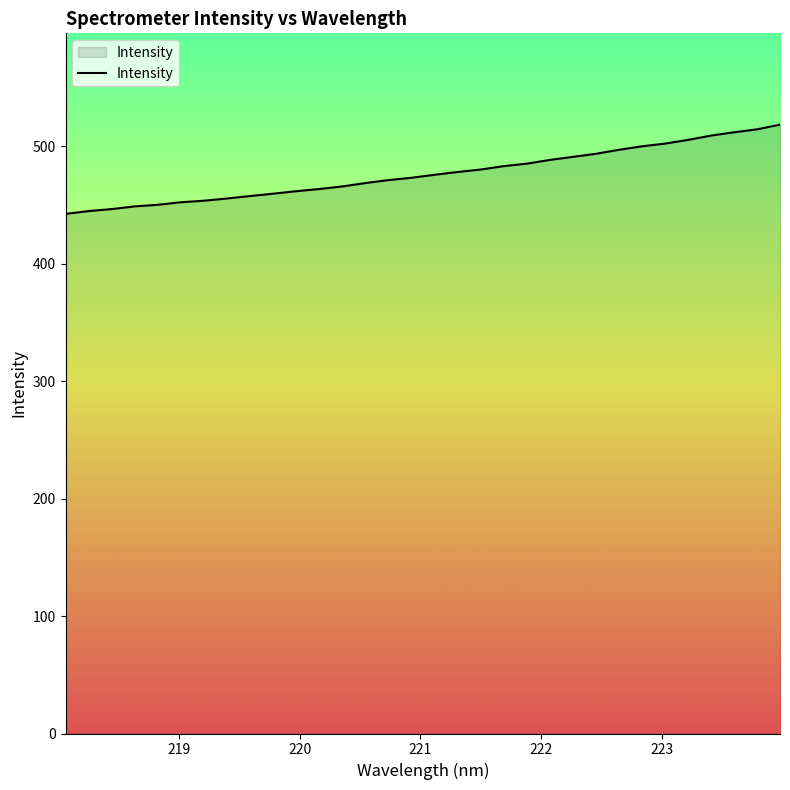

What is the difference between the maximum and minimum values?

76.0